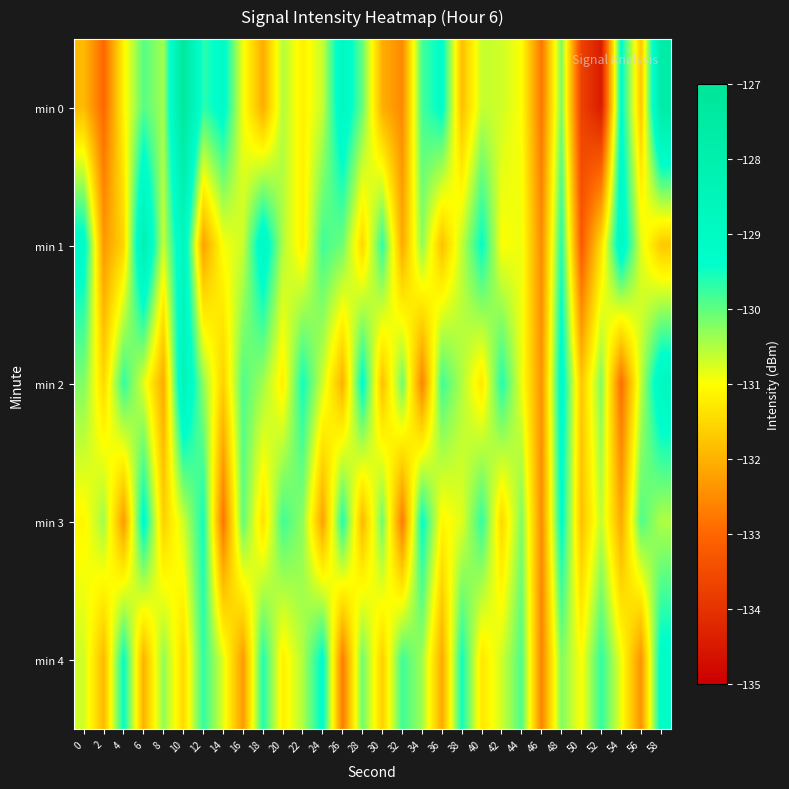

Which series has the largest range (max minus min)?

min 0